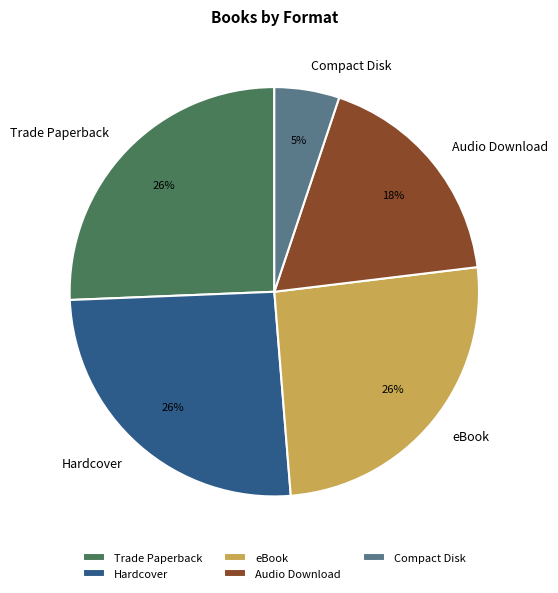

Is there a majority slice in this chart?

No